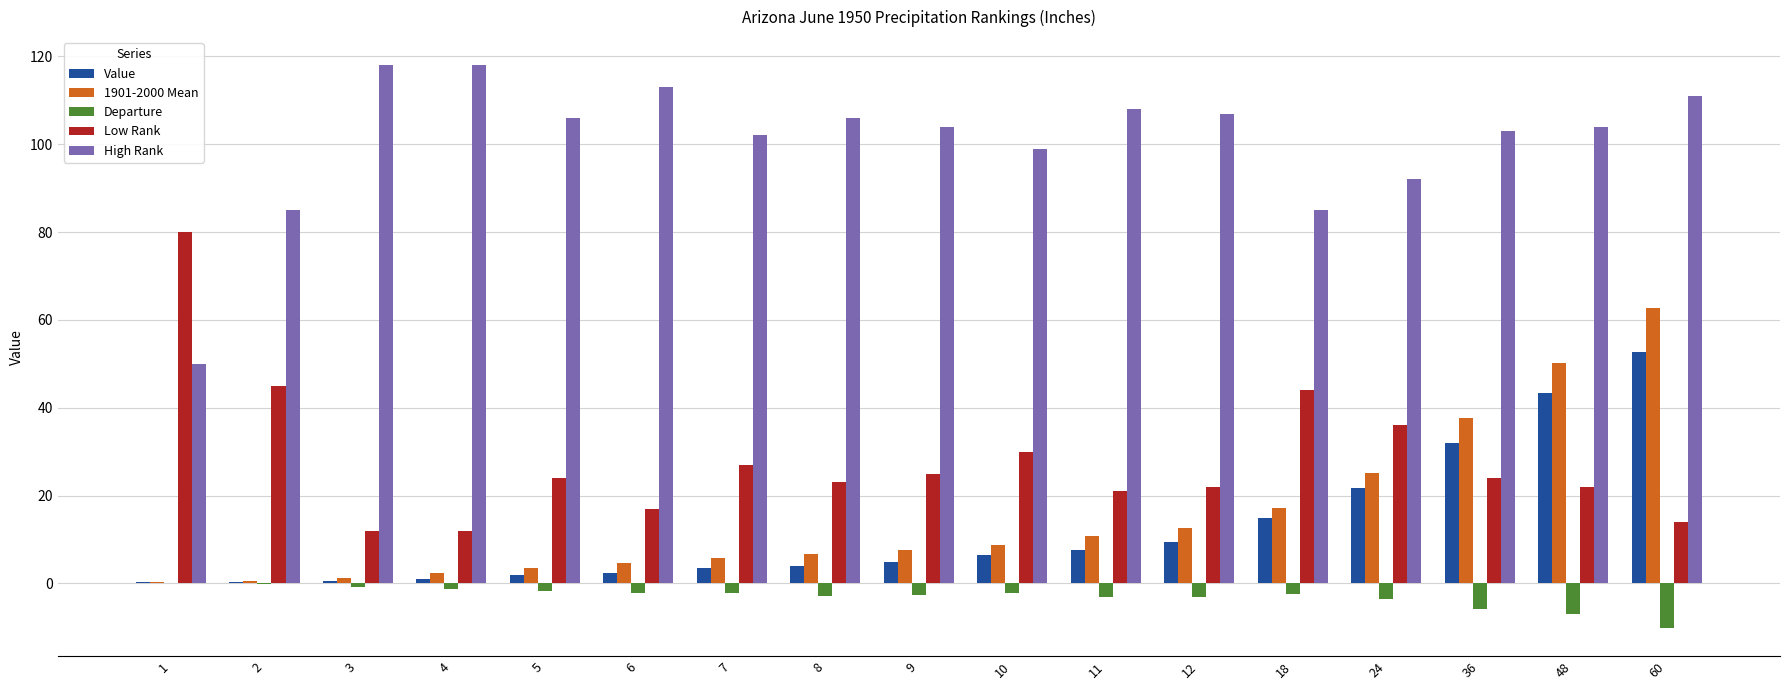

What is the difference between the High Rank values at 2 and 3?

33.0